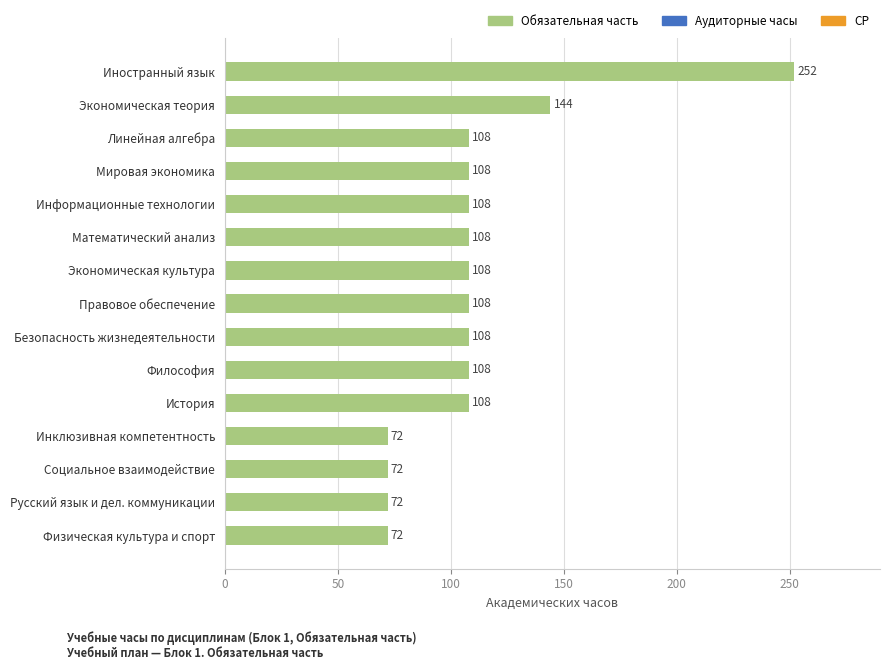

True or false: the data shows 152 at Математический анализ.

False